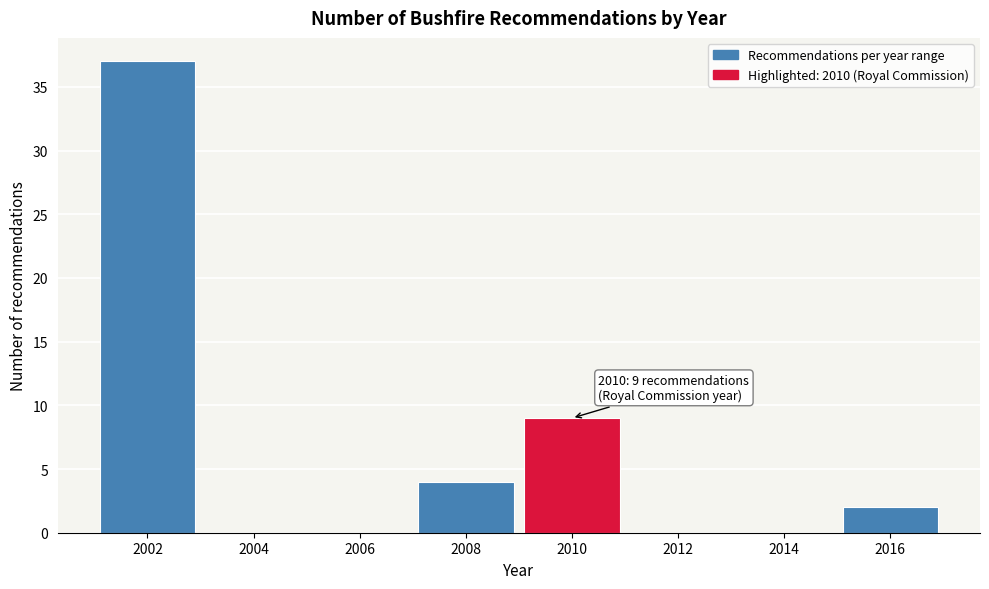

Reading left to right, transcribe all the data shown in this chart.

2002=37	2004=0	2006=0	2008=4	2010=9	2012=0	2014=0	2016=2